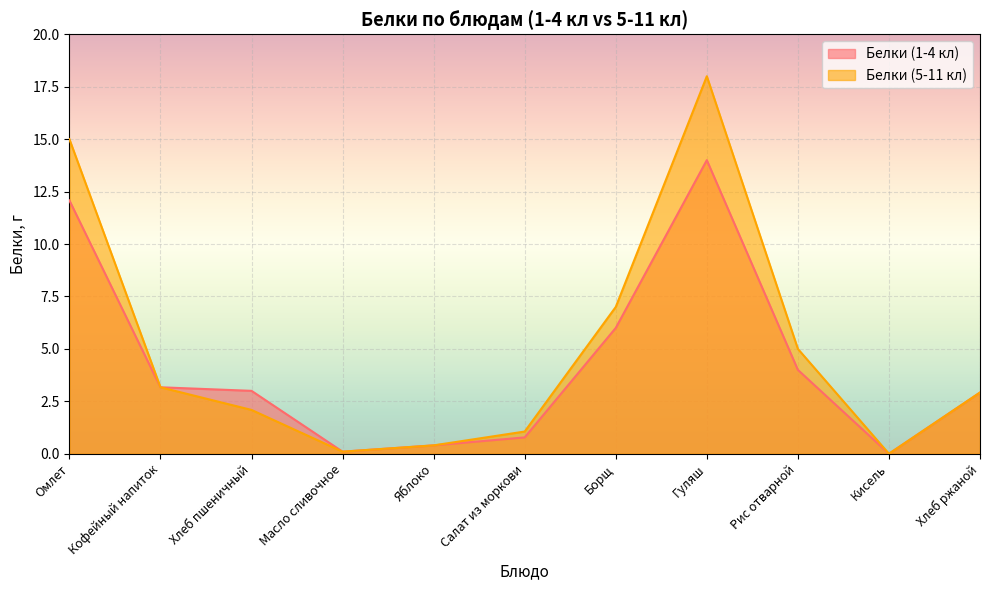

What is the spread (max minus min) of values at Борщ?

1.0